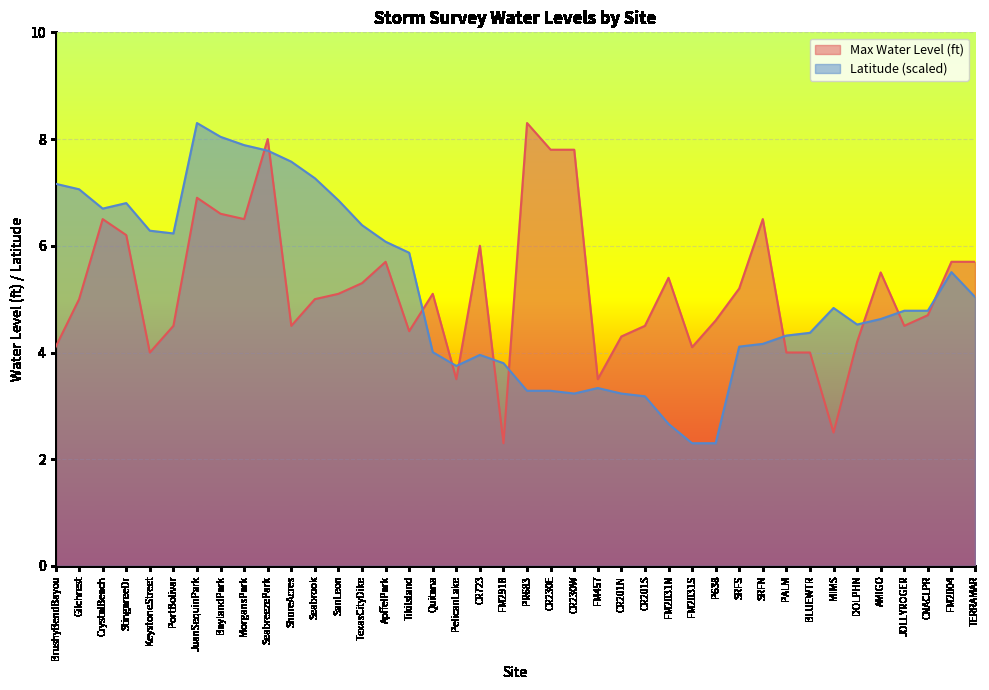

What is the total value across all series at CR201N?

7.5